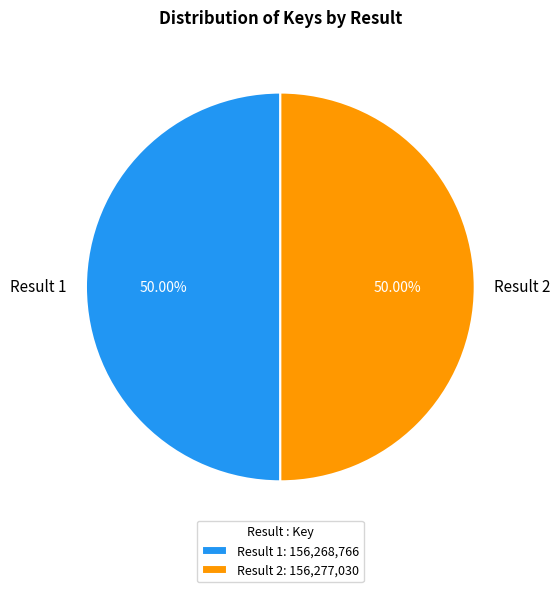

Do Result 2 and Result 1 together represent more than half of the pie?

Yes